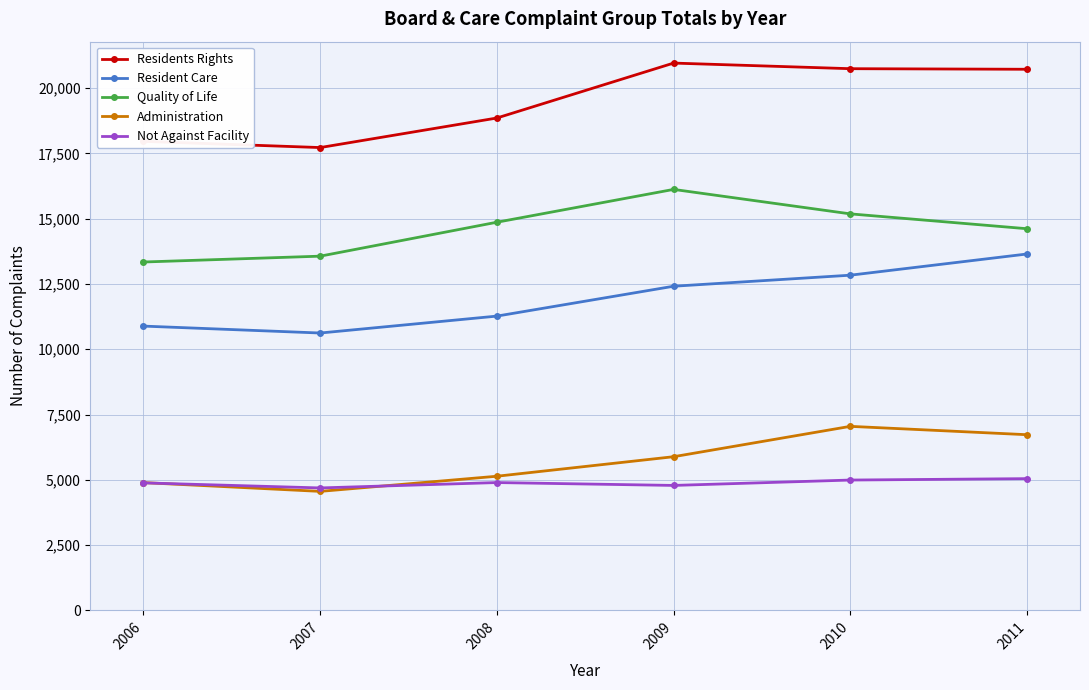

Between 2008 and 2010, which series saw the biggest shift?

Administration